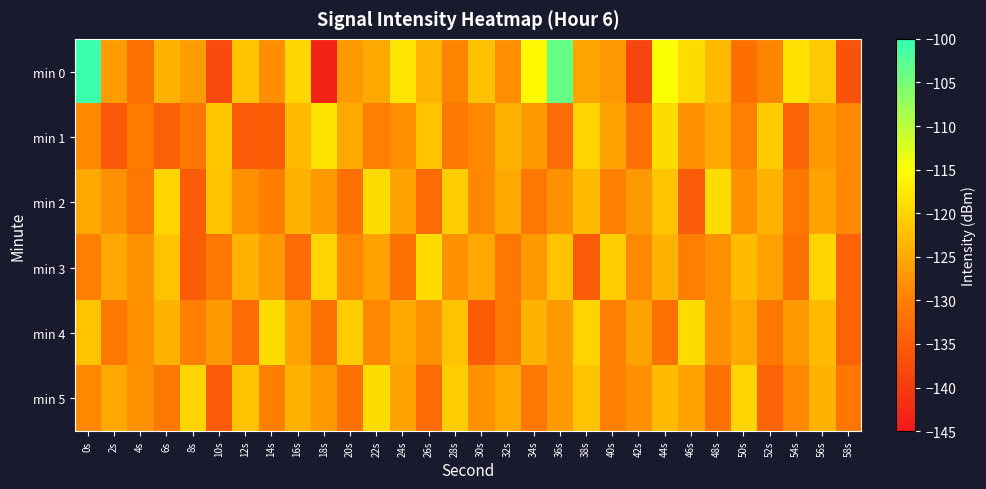

Reading right to left, list all the values displayed in this chart.

min 0: 58s=-136.4	56s=-121.4	54s=-118.4	52s=-129.4	50s=-132.3	48s=-123.1	46s=-119.0	44s=-114.9	42s=-138.3	40s=-127.1	38s=-125.7	36s=-103.7	34s=-115.6	32s=-128.2	30s=-122.2	28s=-129.4	26s=-123.6	24s=-118.0	22s=-125.1	20s=-126.9	18s=-143.2	16s=-119.8	14s=-128.2	12s=-122.1	10s=-137.6	8s=-126.5	6s=-124.1	4s=-132.1	2s=-126.4	0s=-100.7
min 1: 58s=-129.0	56s=-127.0	54s=-134.0	52s=-121.0	50s=-130.0	48s=-125.0	46s=-128.0	44s=-119.0	42s=-132.0	40s=-126.0	38s=-120.0	36s=-133.0	34s=-127.0	32s=-124.0	30s=-129.0	28s=-131.0	26s=-122.0	24s=-128.0	22s=-130.0	20s=-125.0	18s=-118.2	16s=-123.2	14s=-134.7	12s=-135.2	10s=-121.6	8s=-131.2	6s=-134.5	4s=-130.3	2s=-135.6	0s=-128.8
min 2: 58s=-129.0	56s=-126.0	54s=-131.0	52s=-124.0	50s=-128.0	48s=-119.0	46s=-135.0	44s=-122.0	42s=-127.0	40s=-130.0	38s=-123.0	36s=-128.0	34s=-131.0	32s=-125.0	30s=-129.0	28s=-121.0	26s=-133.0	24s=-126.0	22s=-119.0	20s=-132.0	18s=-127.0	16s=-124.0	14s=-130.0	12s=-128.0	10s=-122.0	8s=-135.0	6s=-120.0	4s=-131.0	2s=-128.0	0s=-125.0
min 3: 58s=-134.0	56s=-120.0	54s=-132.0	52s=-126.0	50s=-123.0	48s=-128.0	46s=-130.0	44s=-124.0	42s=-129.0	40s=-121.0	38s=-135.0	36s=-122.0	34s=-127.0	32s=-131.0	30s=-125.0	28s=-128.0	26s=-119.0	24s=-132.0	22s=-126.0	20s=-129.0	18s=-120.0	16s=-133.0	14s=-127.0	12s=-124.0	10s=-131.0	8s=-135.0	6s=-122.0	4s=-128.0	2s=-125.0	0s=-130.0
min 4: 58s=-134.0	56s=-123.0	54s=-127.0	52s=-131.0	50s=-125.0	48s=-128.0	46s=-119.0	44s=-132.0	42s=-126.0	40s=-130.0	38s=-120.0	36s=-127.0	34s=-124.0	32s=-131.0	30s=-135.0	28s=-122.0	26s=-128.0	24s=-125.0	22s=-129.0	20s=-121.0	18s=-132.0	16s=-126.0	14s=-119.0	12s=-133.0	10s=-127.0	8s=-130.0	6s=-124.0	4s=-128.0	2s=-131.0	0s=-122.0
min 5: 58s=-131.0	56s=-124.0	54s=-129.0	52s=-134.0	50s=-120.0	48s=-132.0	46s=-126.0	44s=-123.0	42s=-128.0	40s=-130.0	38s=-122.0	36s=-127.0	34s=-131.0	32s=-125.0	30s=-128.0	28s=-121.0	26s=-133.0	24s=-126.0	22s=-119.0	20s=-132.0	18s=-127.0	16s=-124.0	14s=-130.0	12s=-122.0	10s=-135.0	8s=-120.0	6s=-131.0	4s=-128.0	2s=-125.0	0s=-129.0